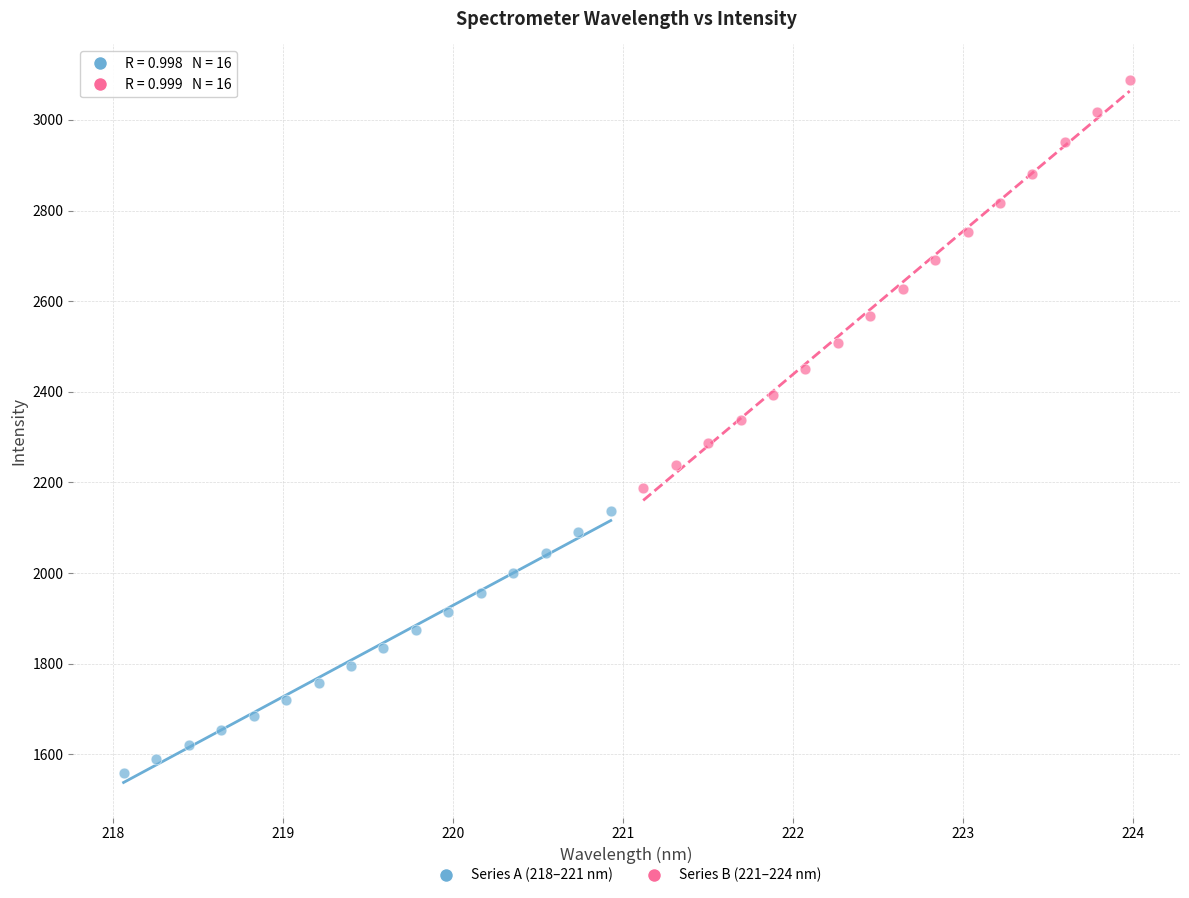

Which series has the largest Y range (max minus min)?

Series B (221–224 nm)